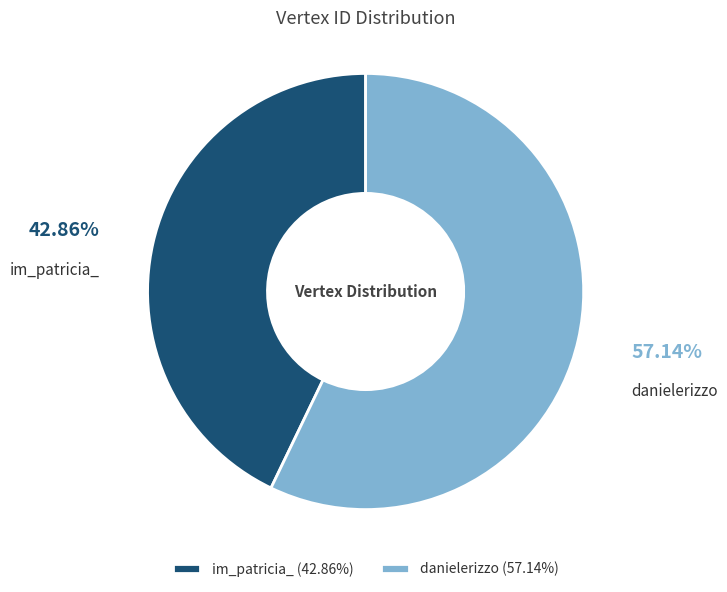

To the nearest percent, what is the combined percentage of im_patricia_ and danielerizzo?

100%